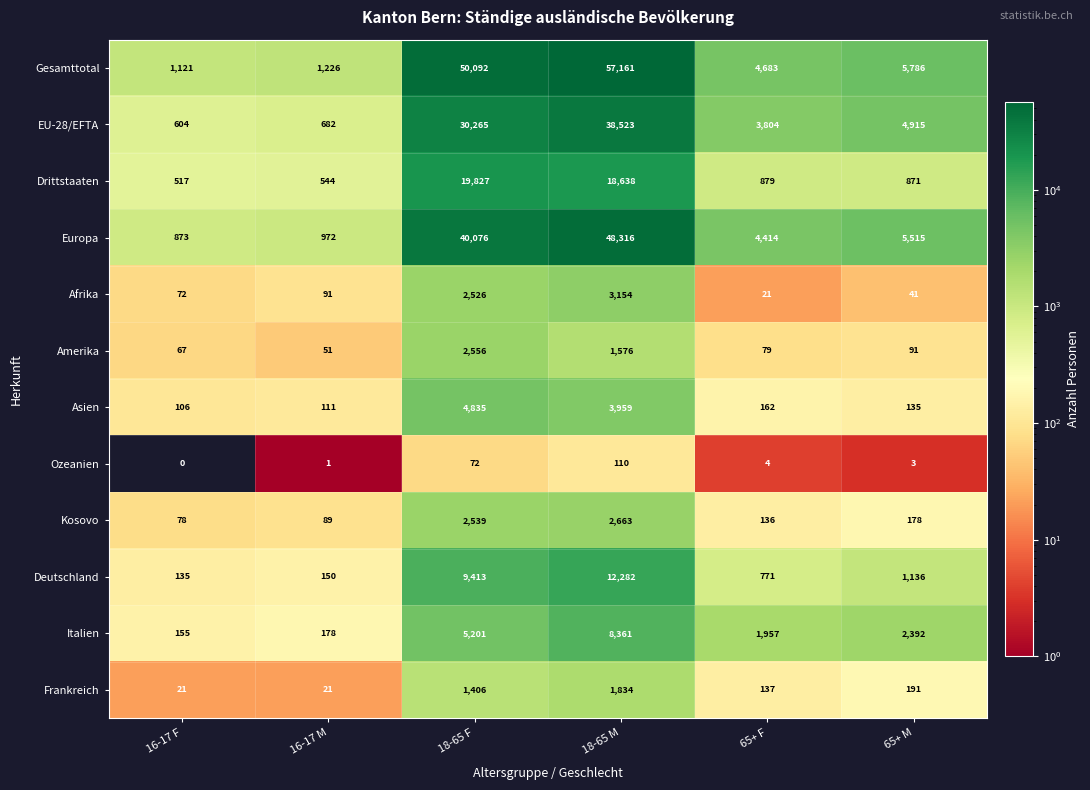

Which series has the largest total across all categories?

Gesamttotal